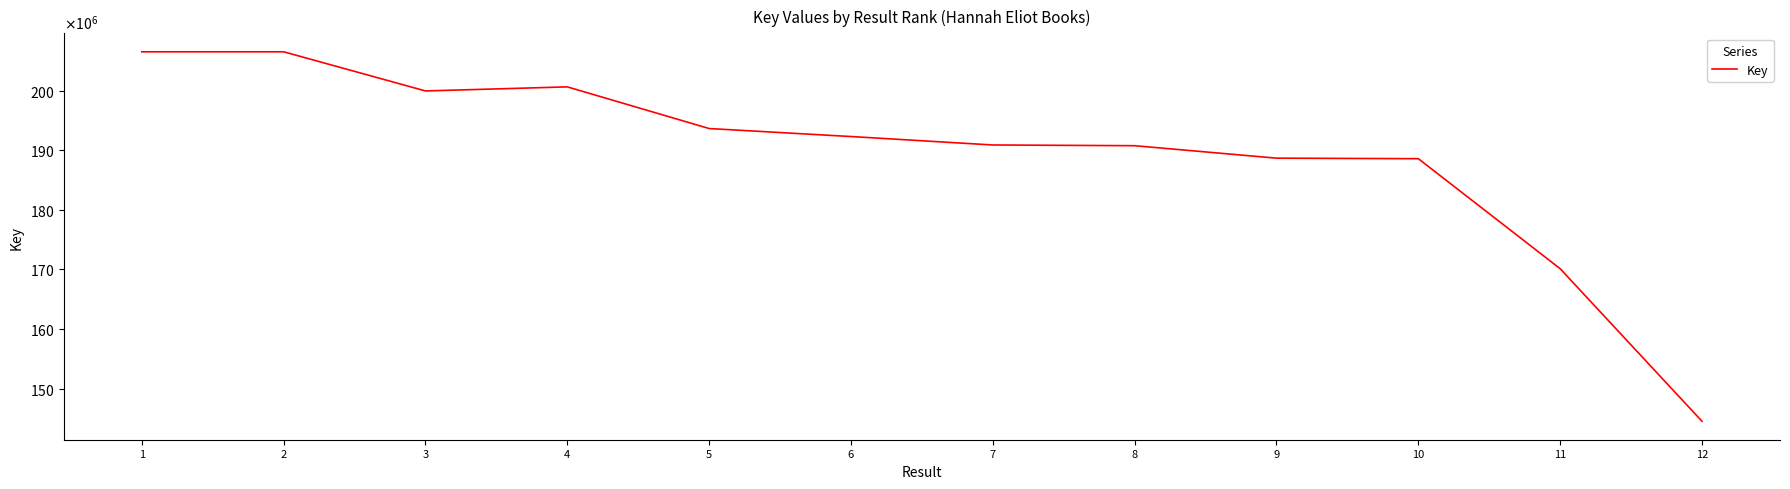

Does the chart display data point markers on the line(s)?

No